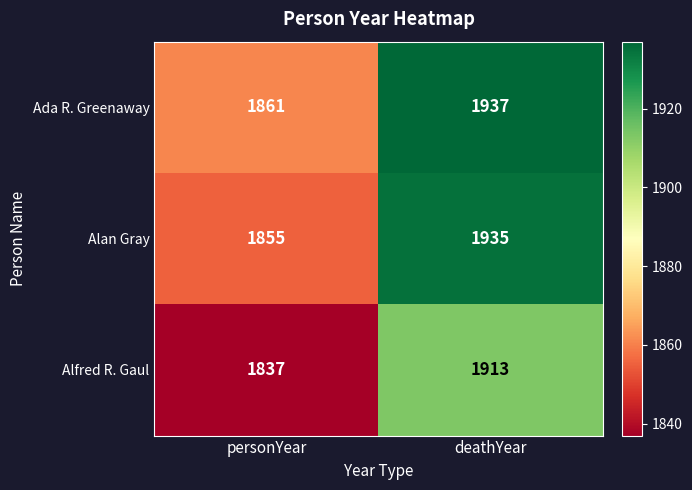

Which series has the largest total across all categories?

Ada R. Greenaway